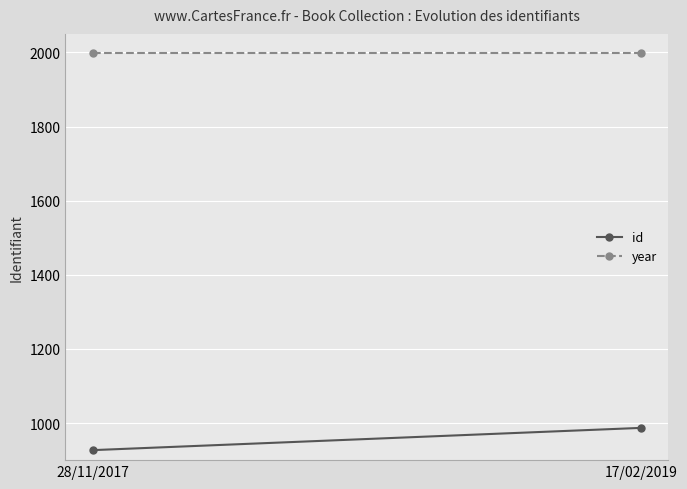

Rank the series by their maximum value, from lowest to highest.

id, year